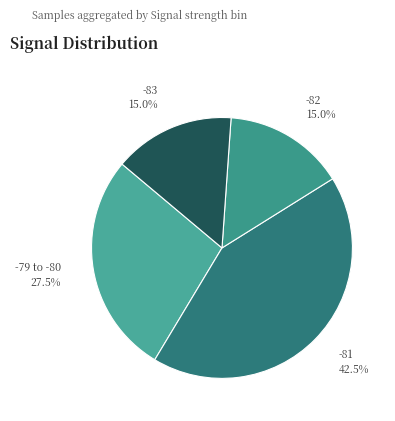

What is the largest slice in the pie chart?

-81